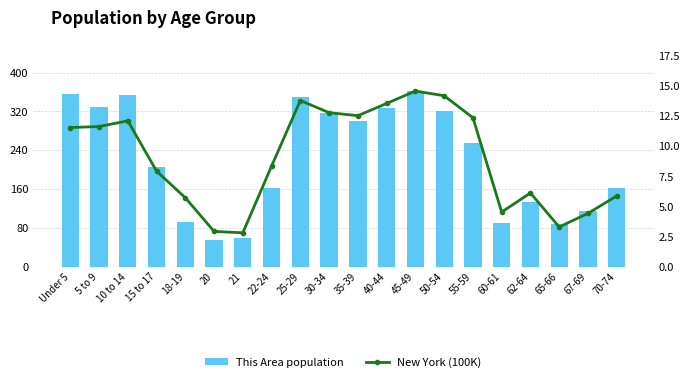

Is the value of This Area population at 18-19 greater than the value of New York (100K) at 67-69?

Yes